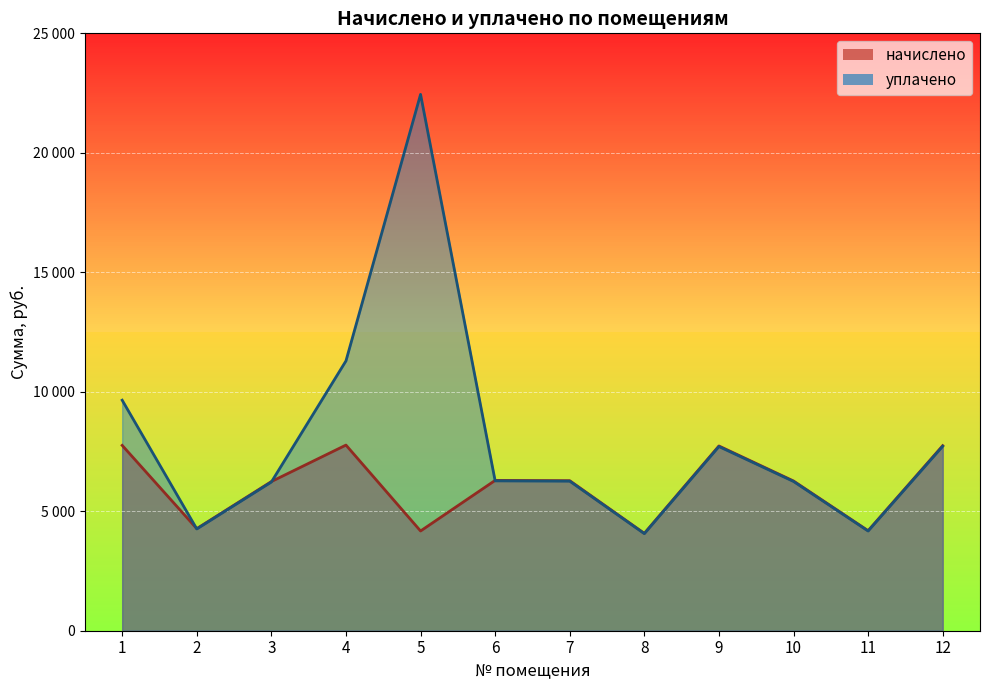

Where do начислено and уплачено first cross each other?

1 and 2